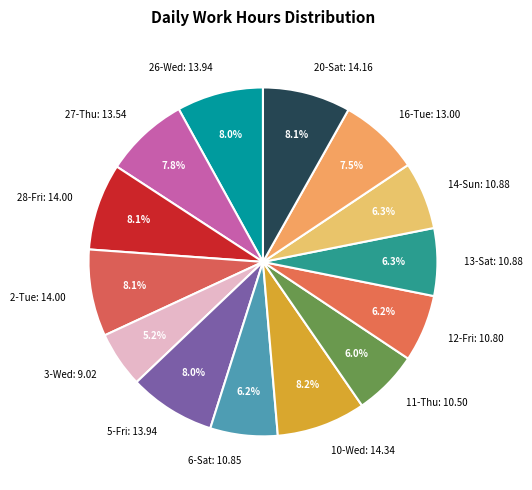

To the nearest percent, what portion does 3-Wed represent?

5%